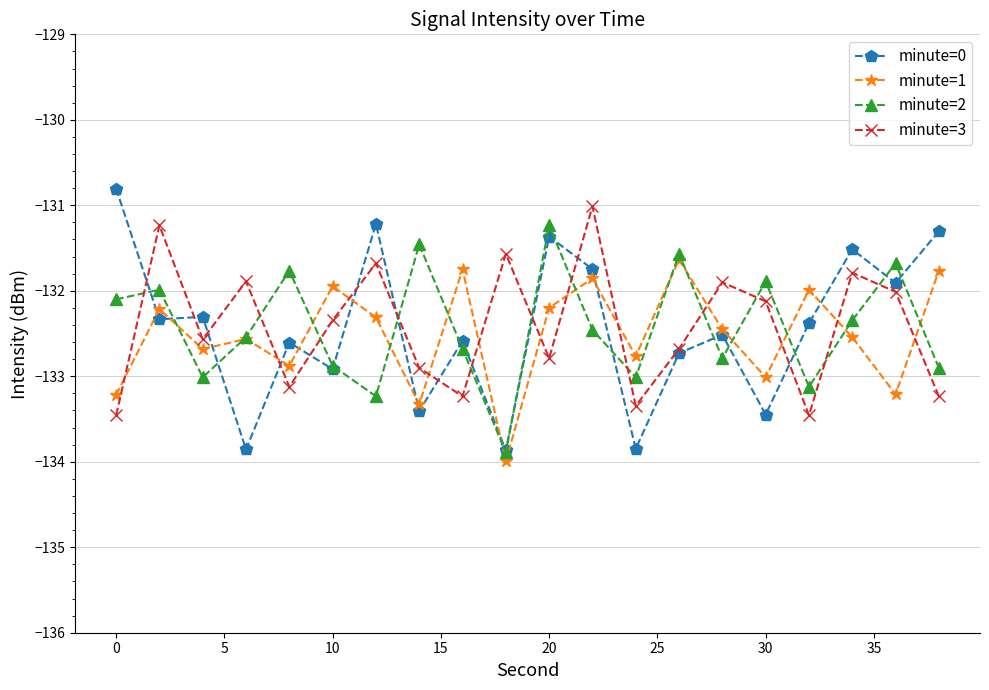

Which series has the widest spread of values?

minute=0